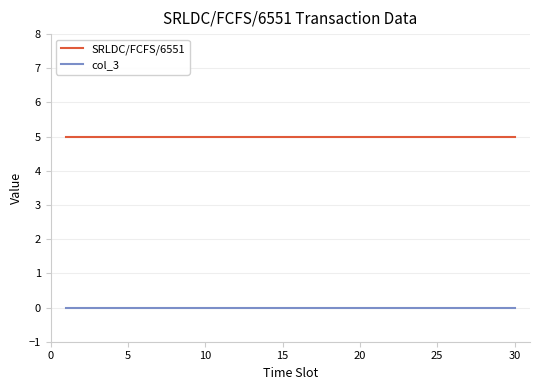

List the series in order of their peak value, lowest first.

col_3, SRLDC/FCFS/6551